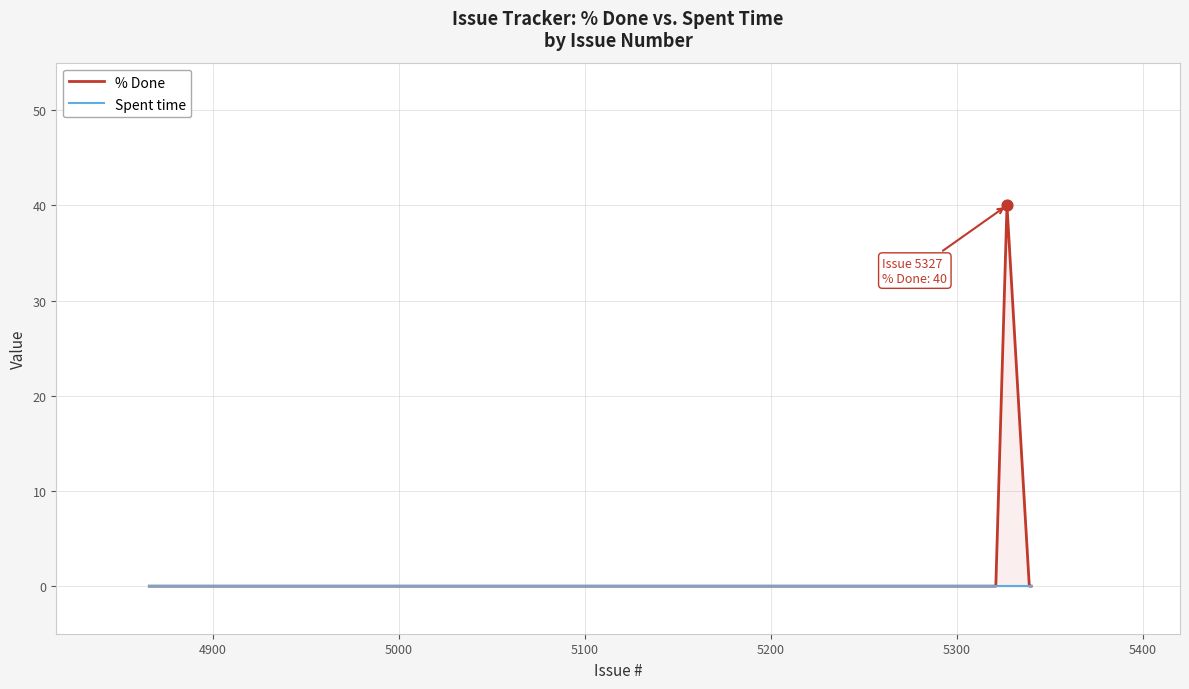

At how many categories does at least one series exceed 0?

1